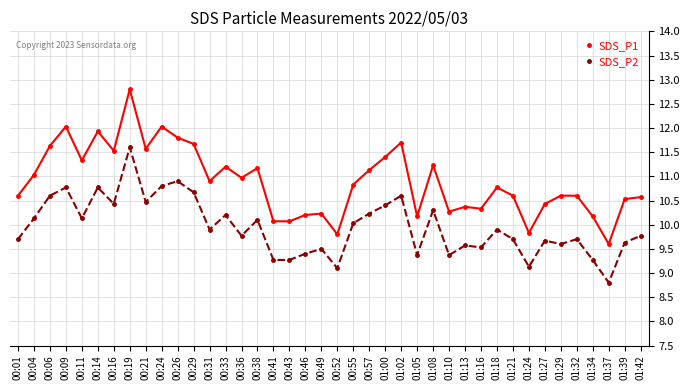

What are all the series names shown in the legend?

SDS_P1, SDS_P2